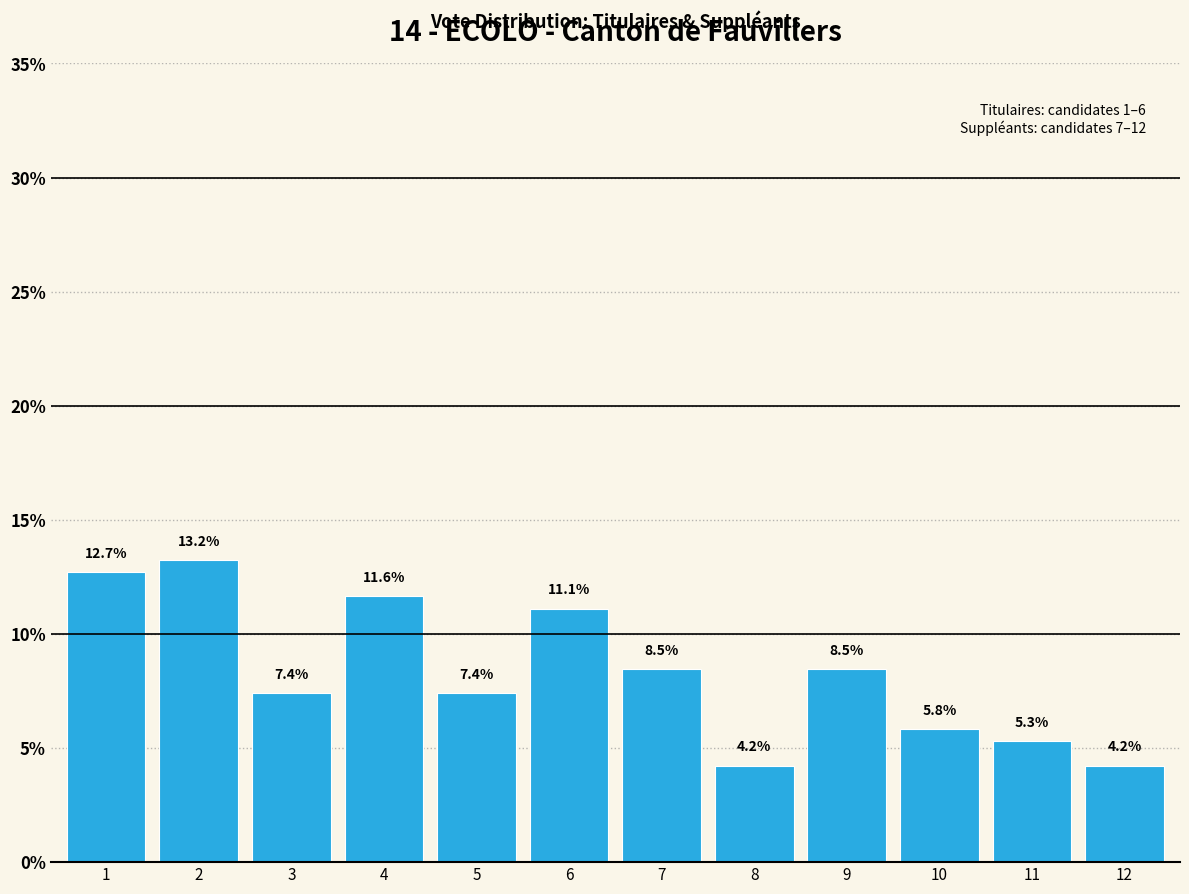

Reading right to left, what are all the values shown in this chart?

12=4.2	11=5.3	10=5.8	9=8.5	8=4.2	7=8.5	6=11.1	5=7.4	4=11.6	3=7.4	2=13.2	1=12.7